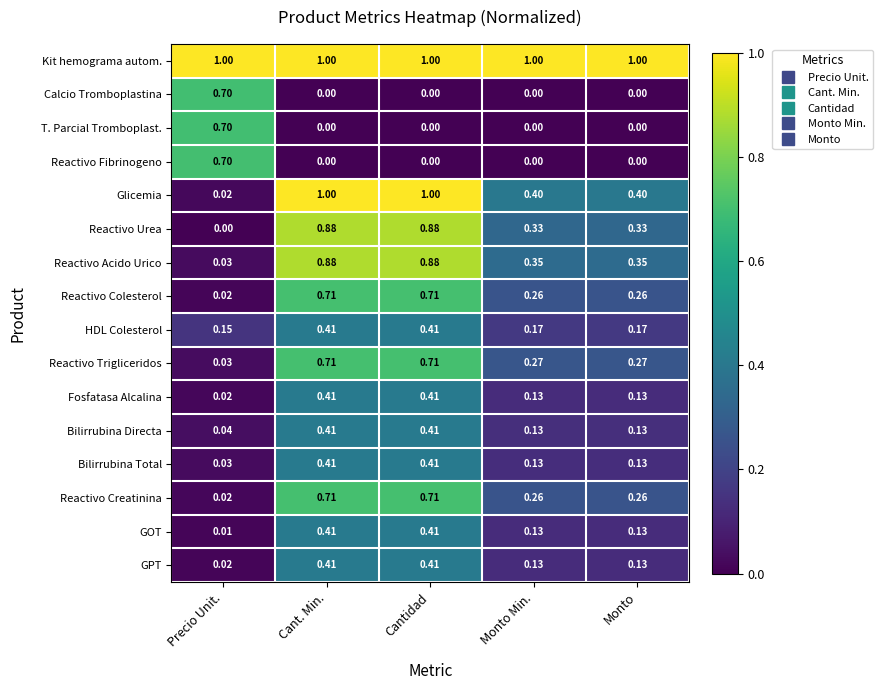

Which series has the widest spread of values?

Glicemia